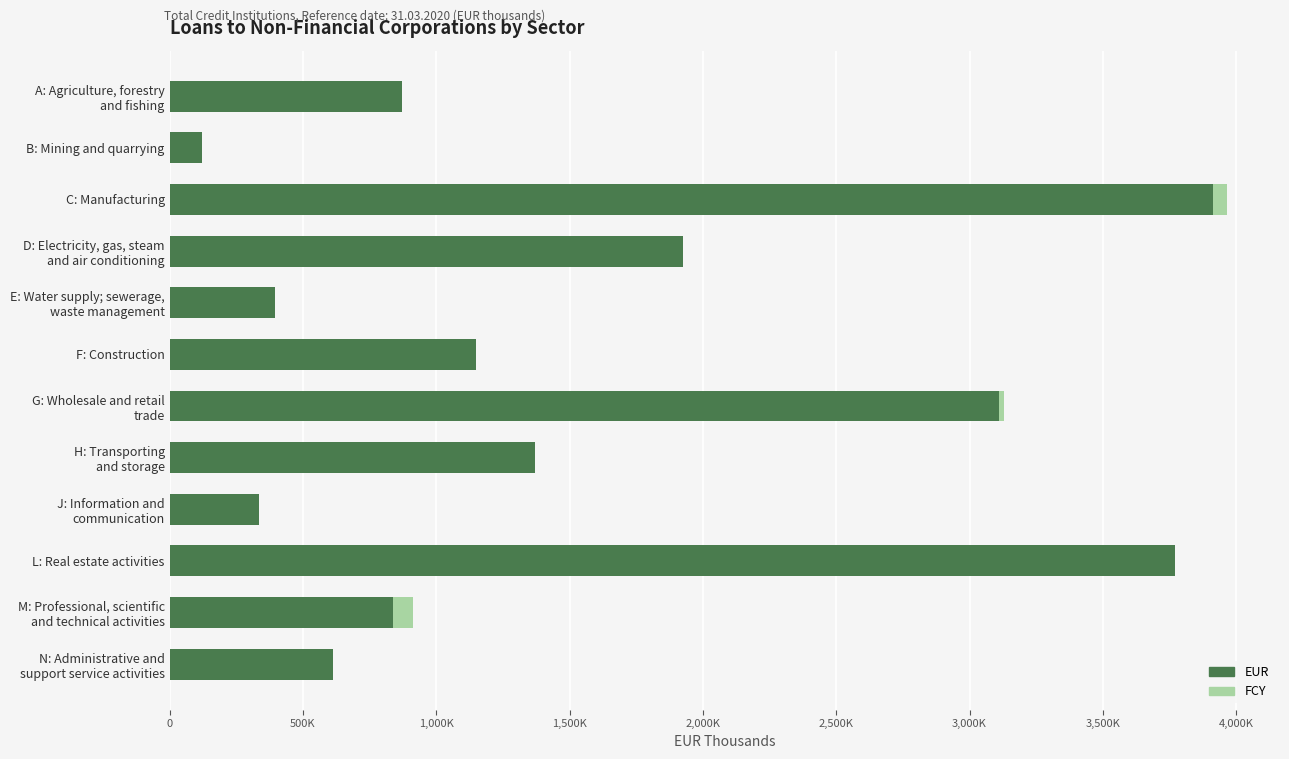

What are all the series names shown in the legend?

EUR, FCY